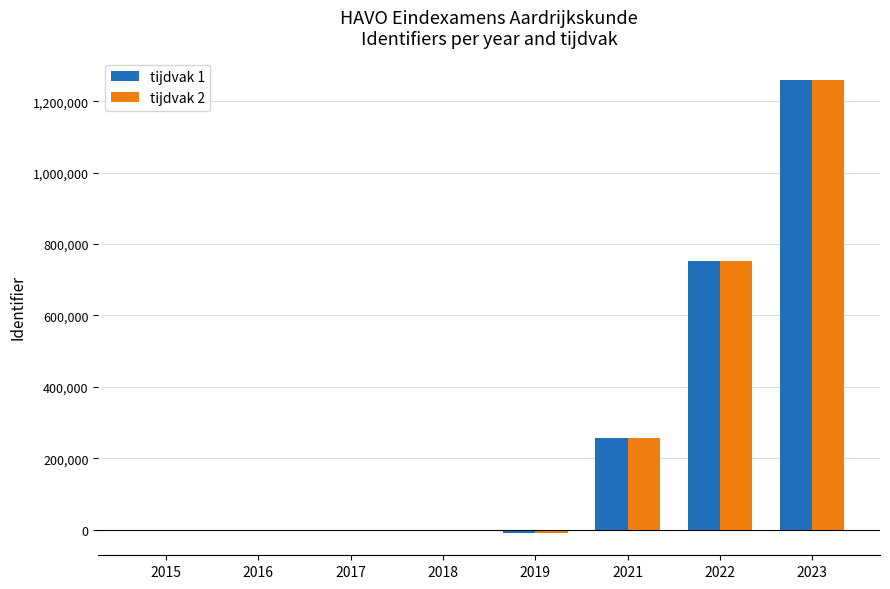

At which label is tijdvak 2 closest to 624979?

2022